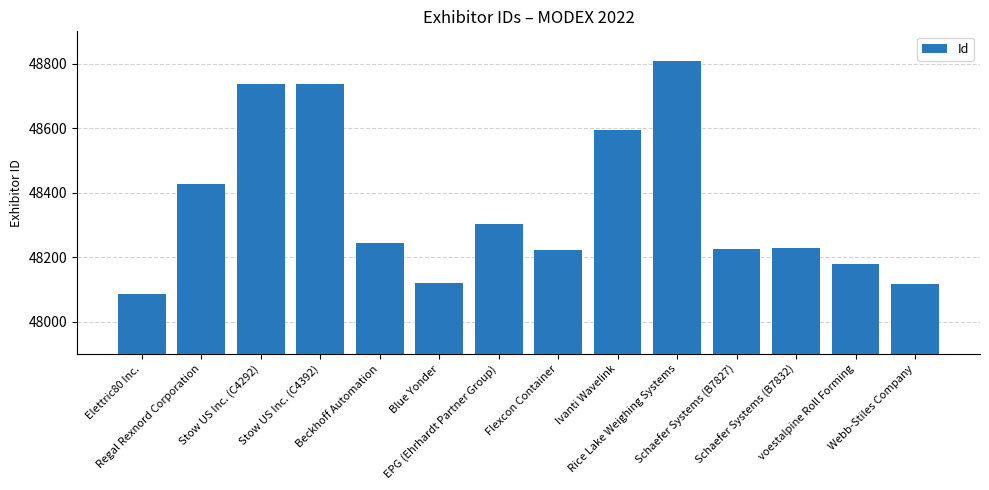

Which category has the highest value across all series?

Rice Lake Weighing Systems